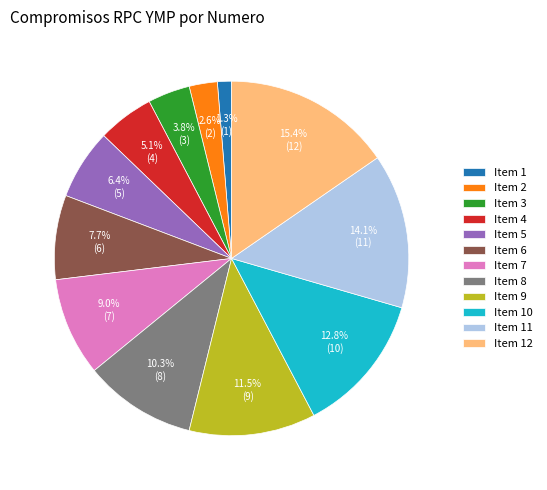

Which has a higher value, Item 12 or Item 9?

Item 12